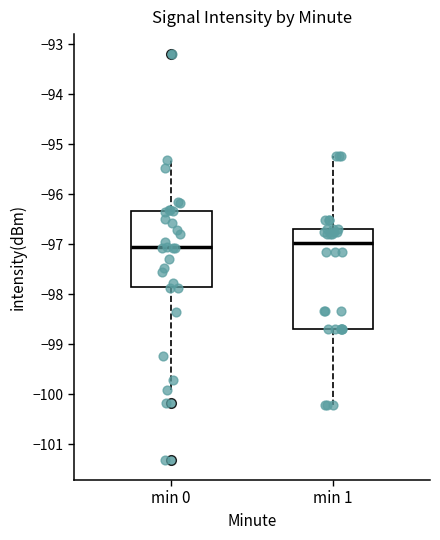

Where is the upper edge of the box for min 0 on the y-axis? The values are not printed on the chart, so give them approximately, as read against the axis.

-96.3